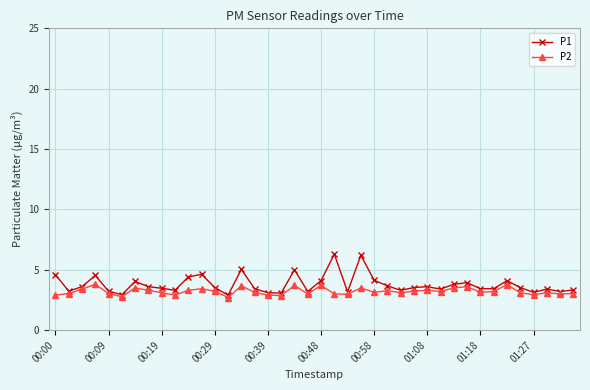

True or false: P1 has more than 1 points higher than both neighbors.

True